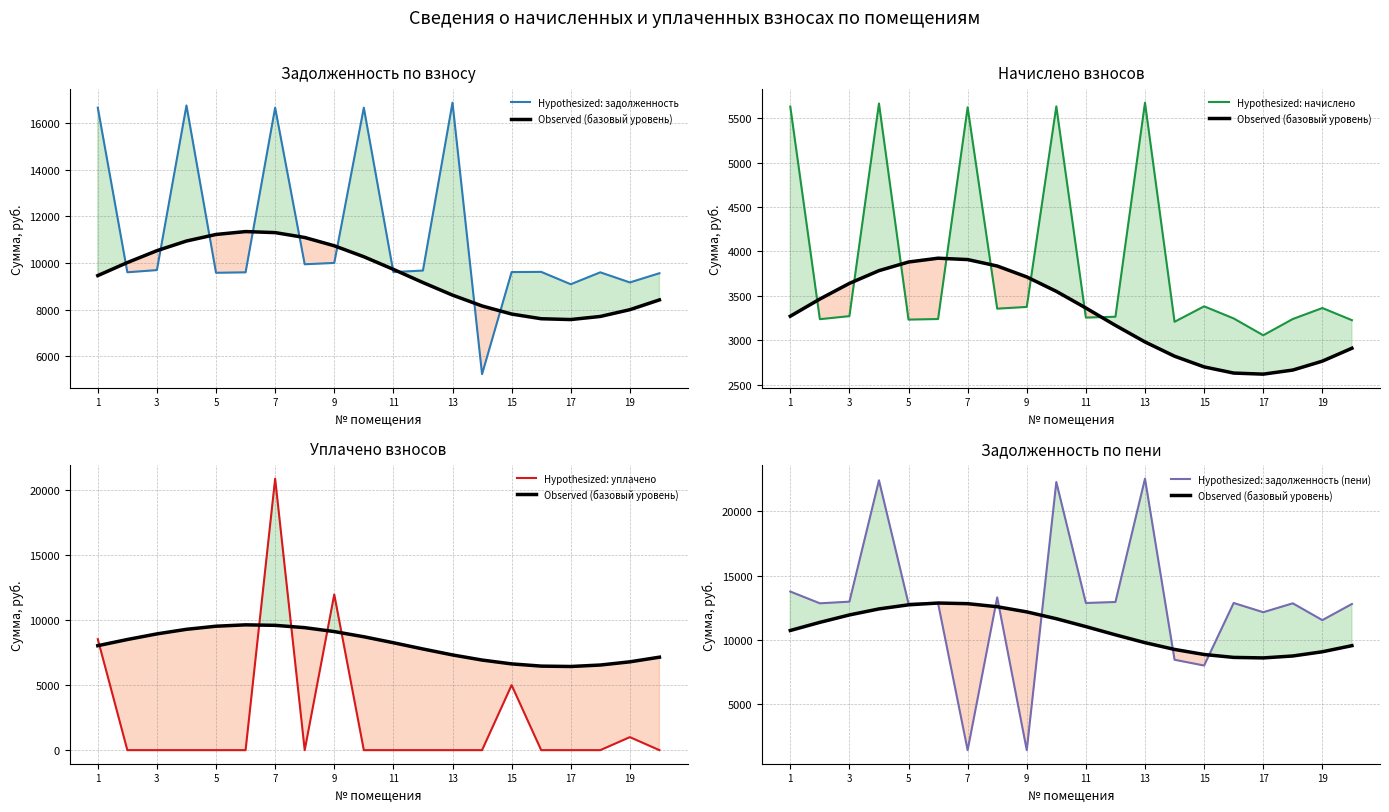

What is the highest value of the Hypothesized: задолженность series?

16873.0